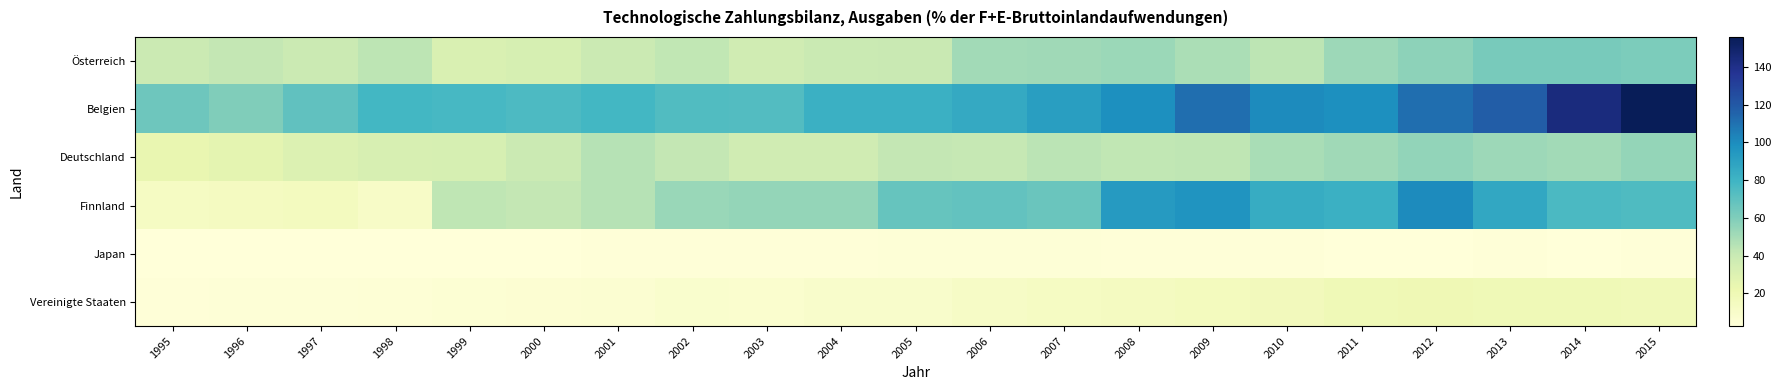

Which series has the largest total across all categories?

Belgien